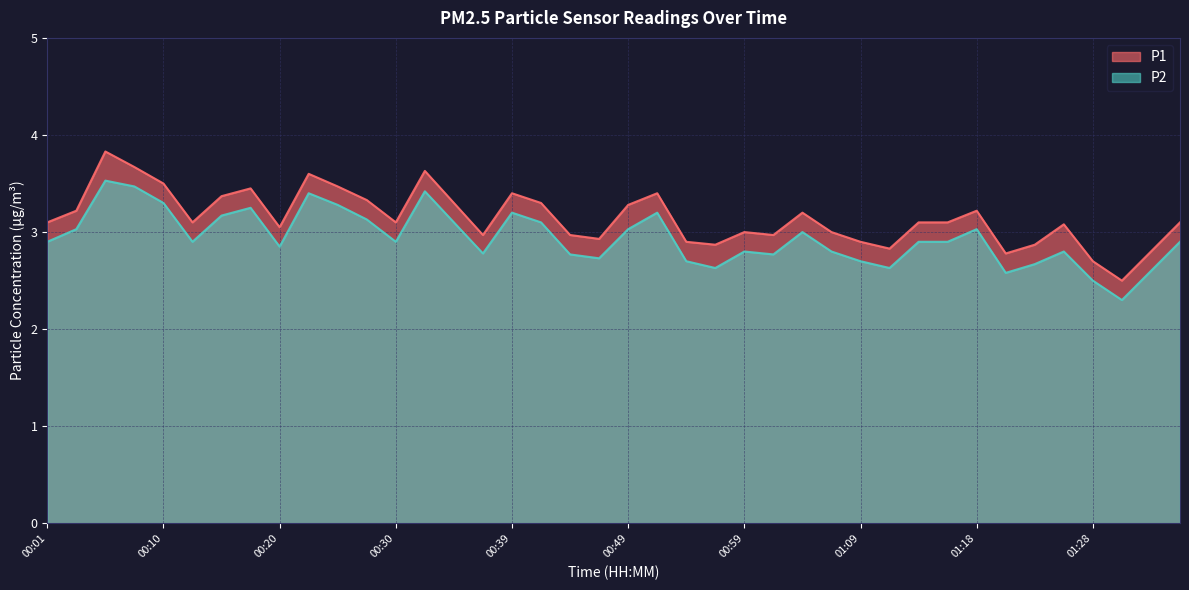

Reading left to right, extract all data points from this chart.

P1: 00:01=3.1	00:03=3.2	00:05=3.8	00:08=3.7	00:10=3.5	00:13=3.1	00:15=3.4	00:18=3.5	00:20=3.0	00:22=3.6	00:25=3.5	00:27=3.3	00:30=3.1	00:32=3.6	00:35=3.3	00:37=3.0	00:39=3.4	00:42=3.3	00:44=3.0	00:47=2.9	00:49=3.3	00:52=3.4	00:54=2.9	00:56=2.9	00:59=3.0	01:01=3.0	01:04=3.2	01:06=3.0	01:09=2.9	01:11=2.8	01:14=3.1	01:16=3.1	01:18=3.2	01:21=2.8	01:23=2.9	01:26=3.1	01:28=2.7	01:31=2.5	01:33=2.8	01:35=3.1
P2: 00:01=2.9	00:03=3.0	00:05=3.5	00:08=3.5	00:10=3.3	00:13=2.9	00:15=3.2	00:18=3.2	00:20=2.9	00:22=3.4	00:25=3.3	00:27=3.1	00:30=2.9	00:32=3.4	00:35=3.1	00:37=2.8	00:39=3.2	00:42=3.1	00:44=2.8	00:47=2.7	00:49=3.0	00:52=3.2	00:54=2.7	00:56=2.6	00:59=2.8	01:01=2.8	01:04=3.0	01:06=2.8	01:09=2.7	01:11=2.6	01:14=2.9	01:16=2.9	01:18=3.0	01:21=2.6	01:23=2.7	01:26=2.8	01:28=2.5	01:31=2.3	01:33=2.6	01:35=2.9